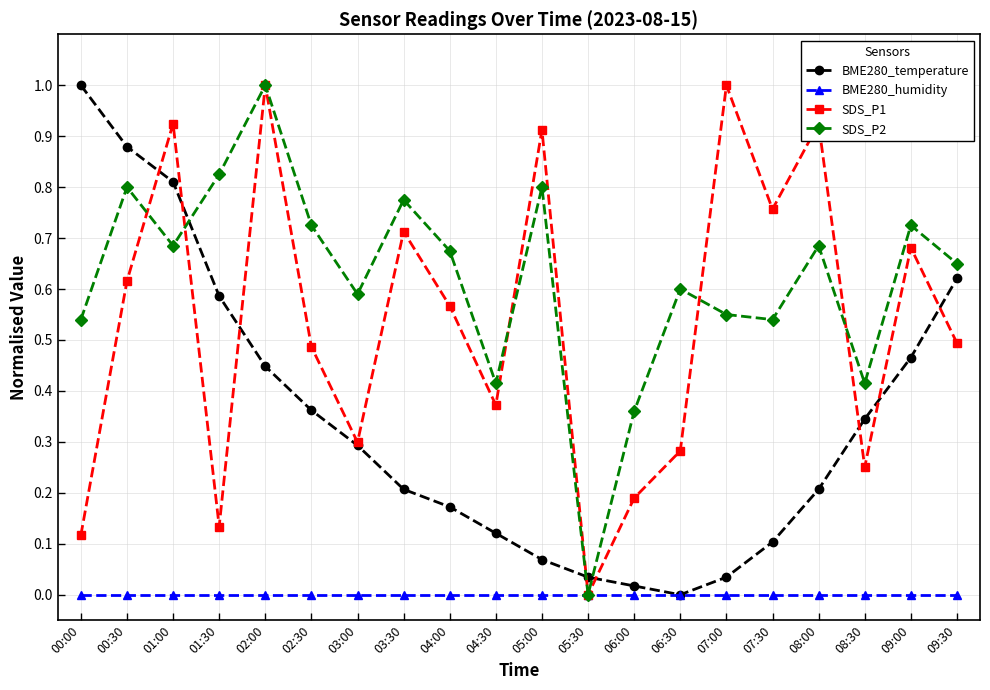

Is this an area chart (filled region under the line)?

No